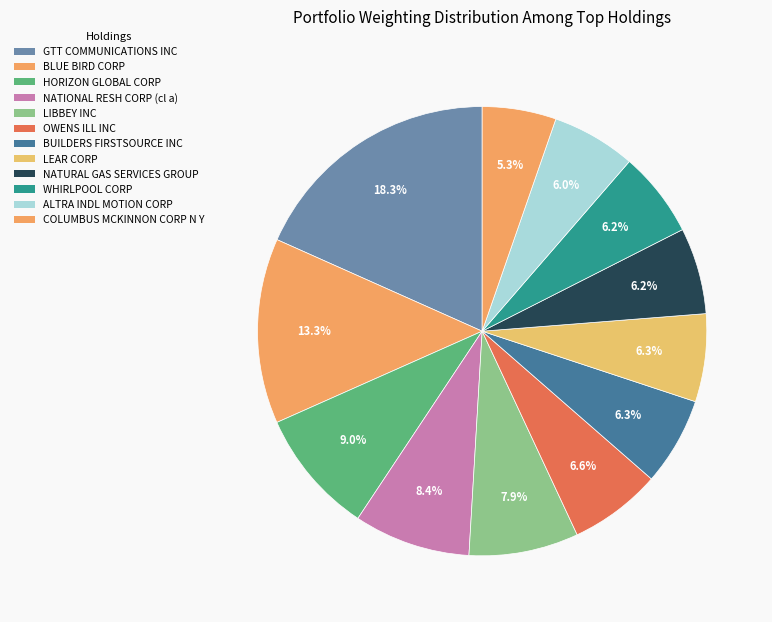

To the nearest percent, what is the difference between the COLUMBUS MCKINNON CORP N Y and LEAR CORP slice percentages?

1%